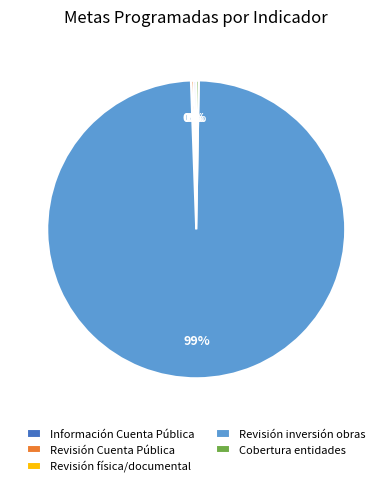

To the nearest percent, what is the average slice percentage?

20%